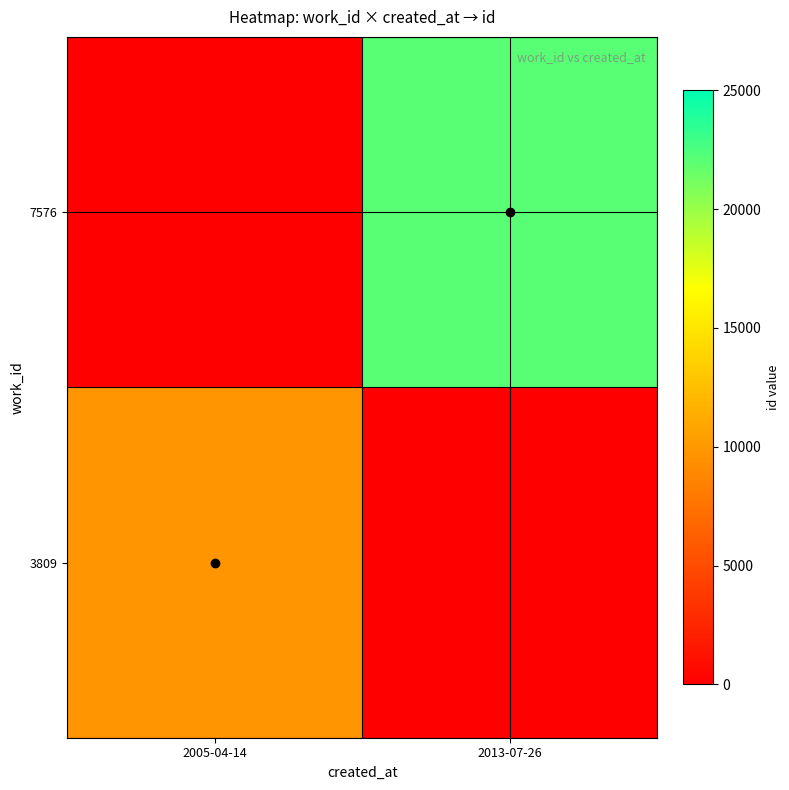

Rank the series at 2013-07-26 from lowest to highest value.

3809, 7576